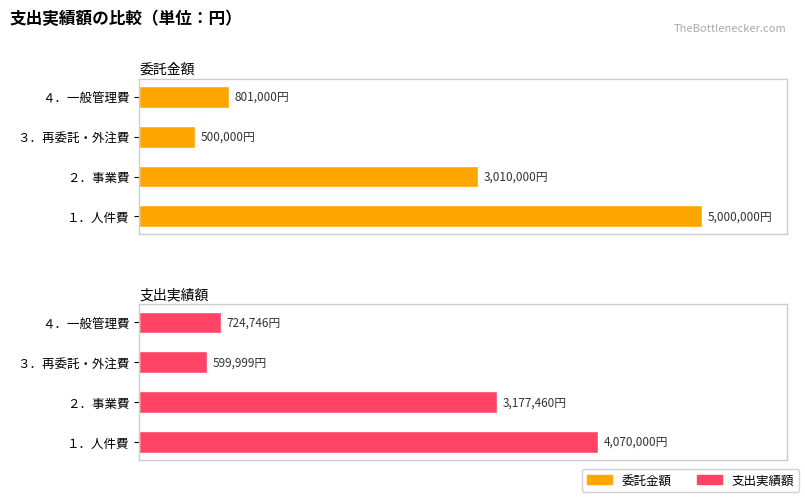

Is it true that 委託金額 equals 5000000 at １．人件費?

True